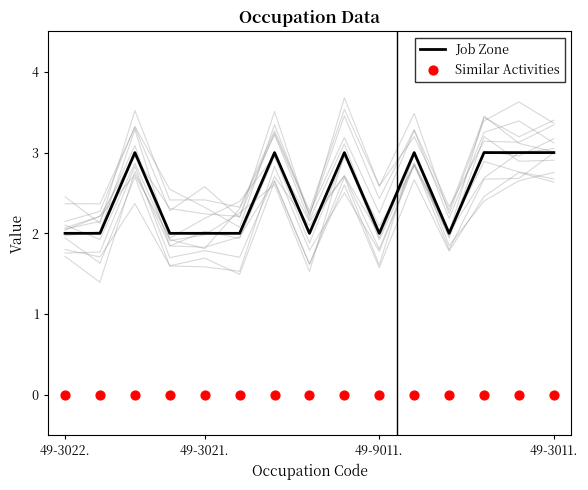

What are all the series names shown in the legend?

Job Zone, Similar Activities